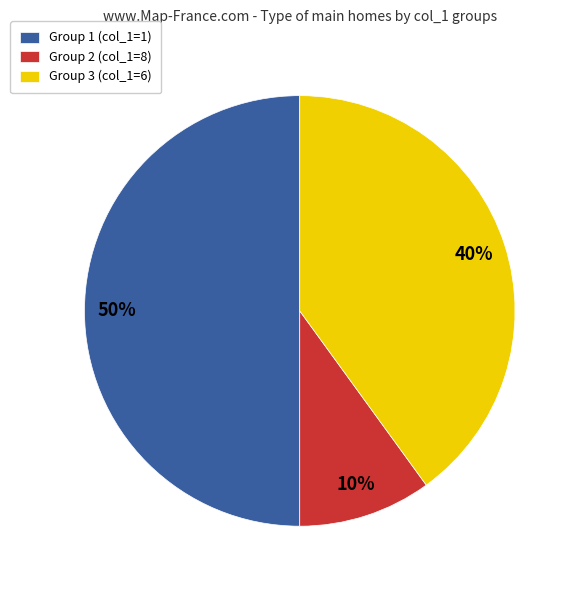

What is the ratio of the value at Group 1 (col_1=1) to the value at Group 2 (col_1=8)?

5.0